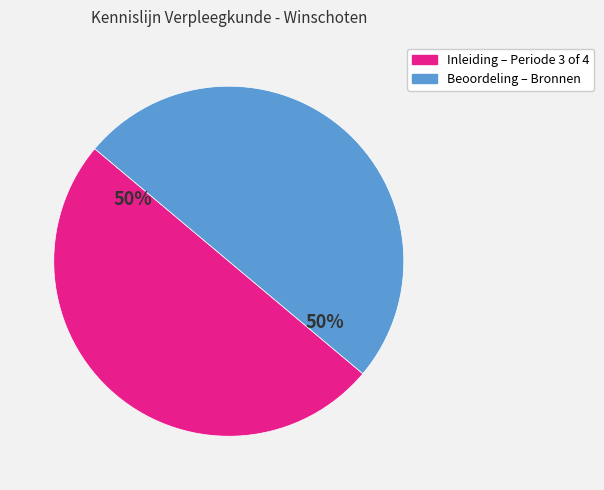

To the nearest percent, what is the average slice percentage?

50%